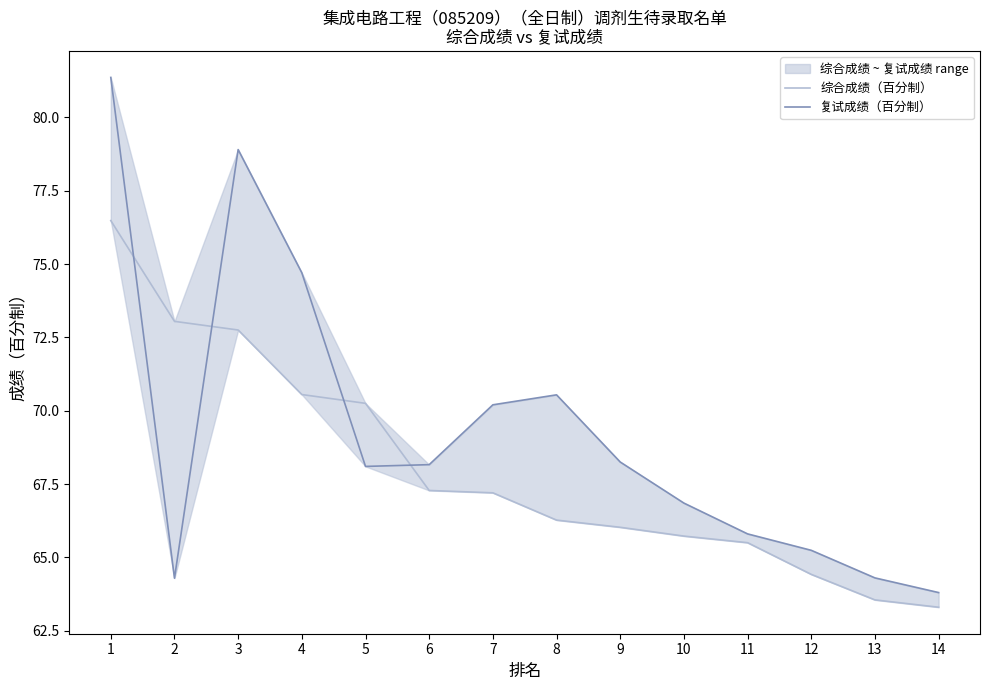

At which label does 综合成绩（百分制） first exceed 67?

1